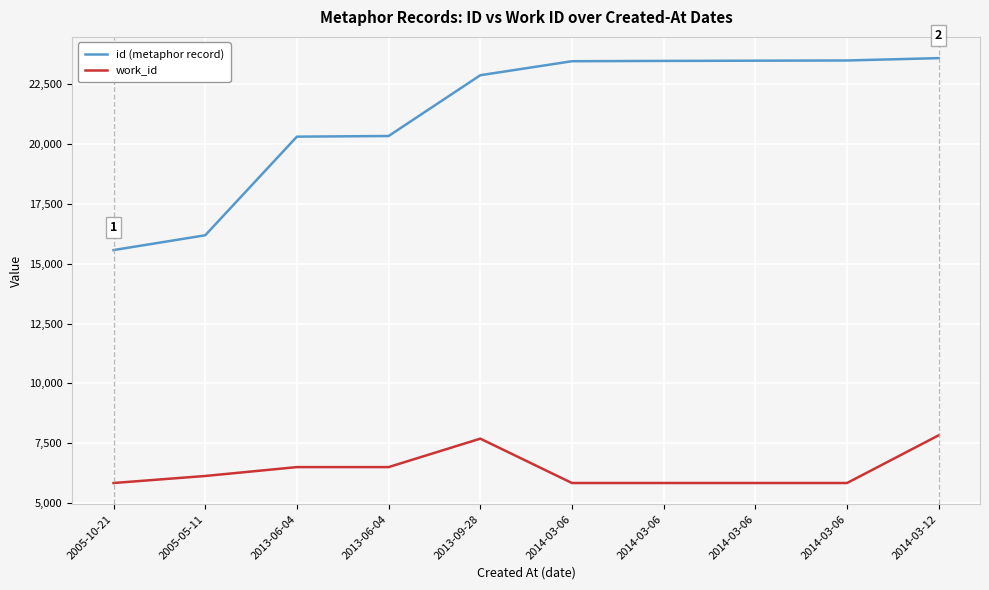

Count the number of data series in this chart.

2